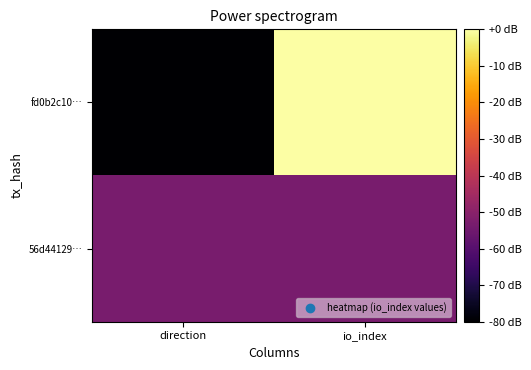

How many distinct data groups are displayed?

2